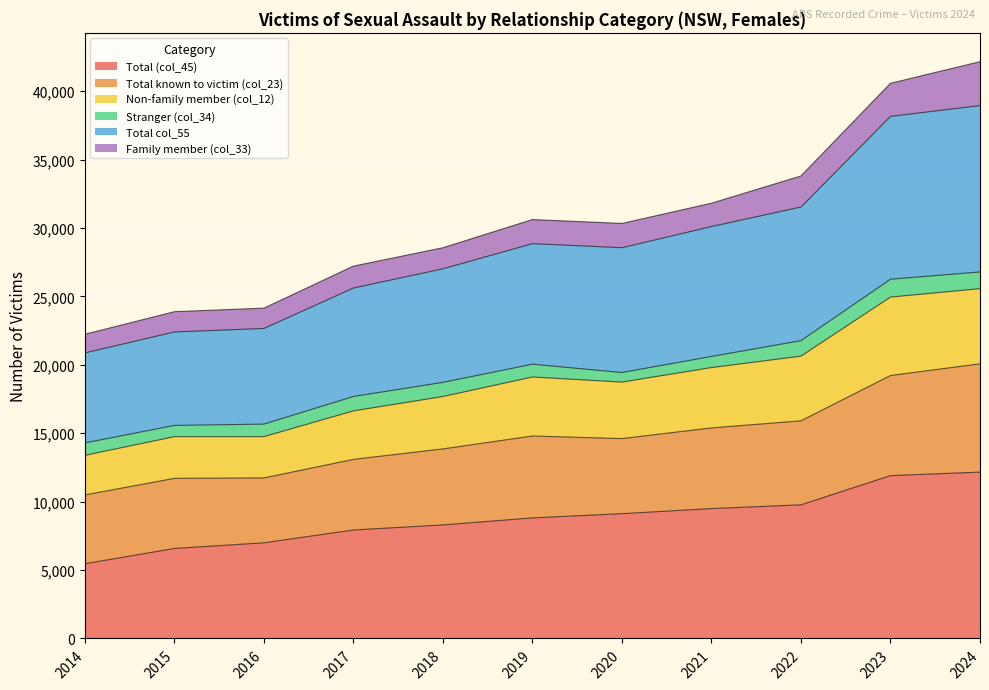

Which series has the largest total across all categories?

Total col_55